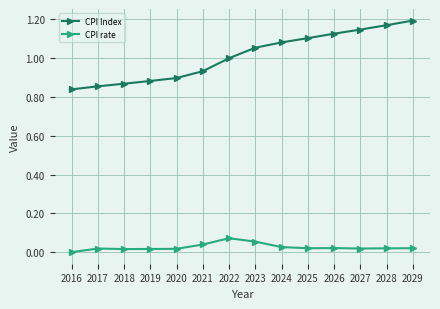

Which label corresponds to the smallest value in the chart?

2016